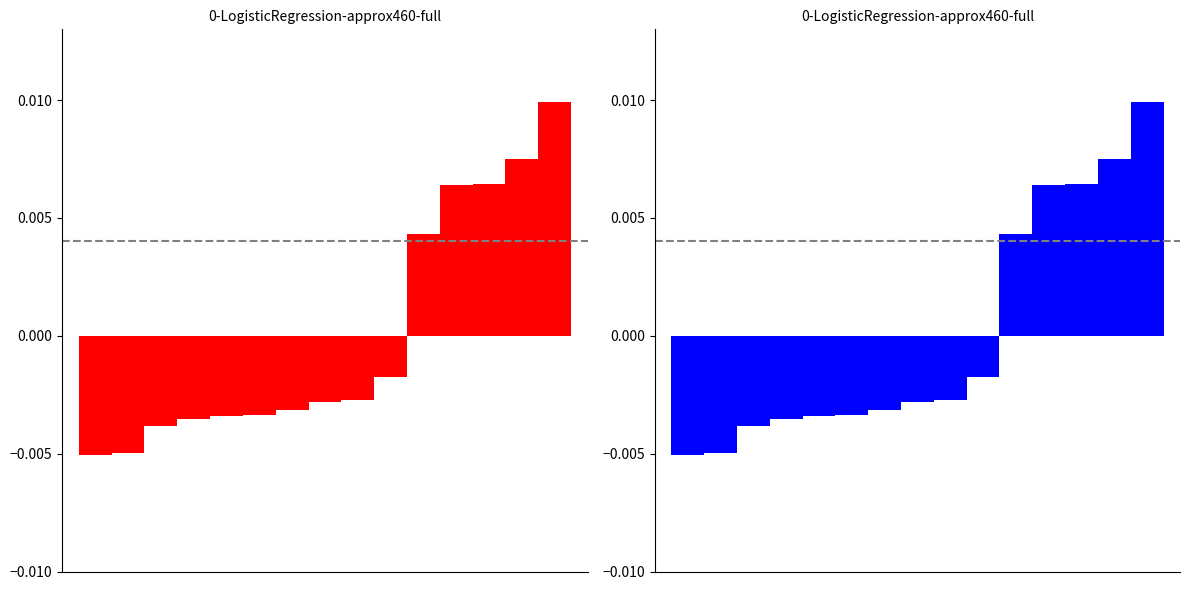

How many bars are there in each group?

2